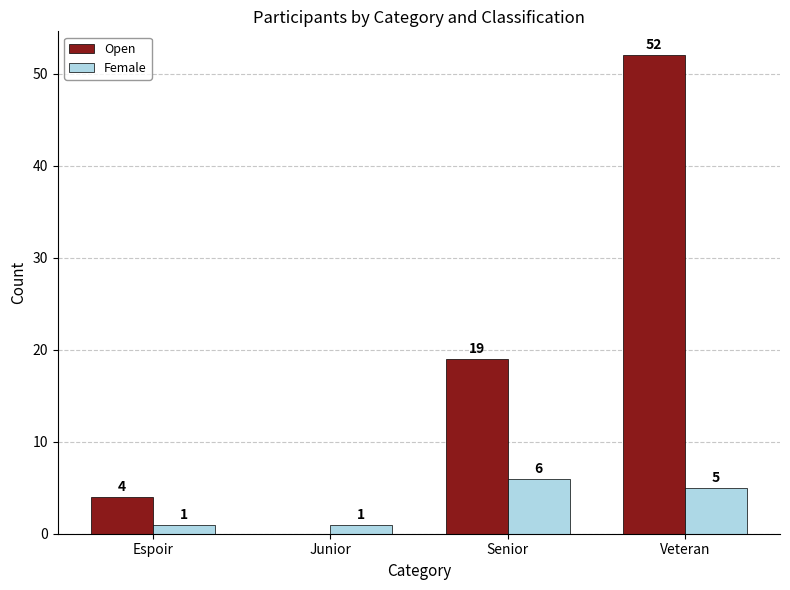

What is the average value of the Female series?

3